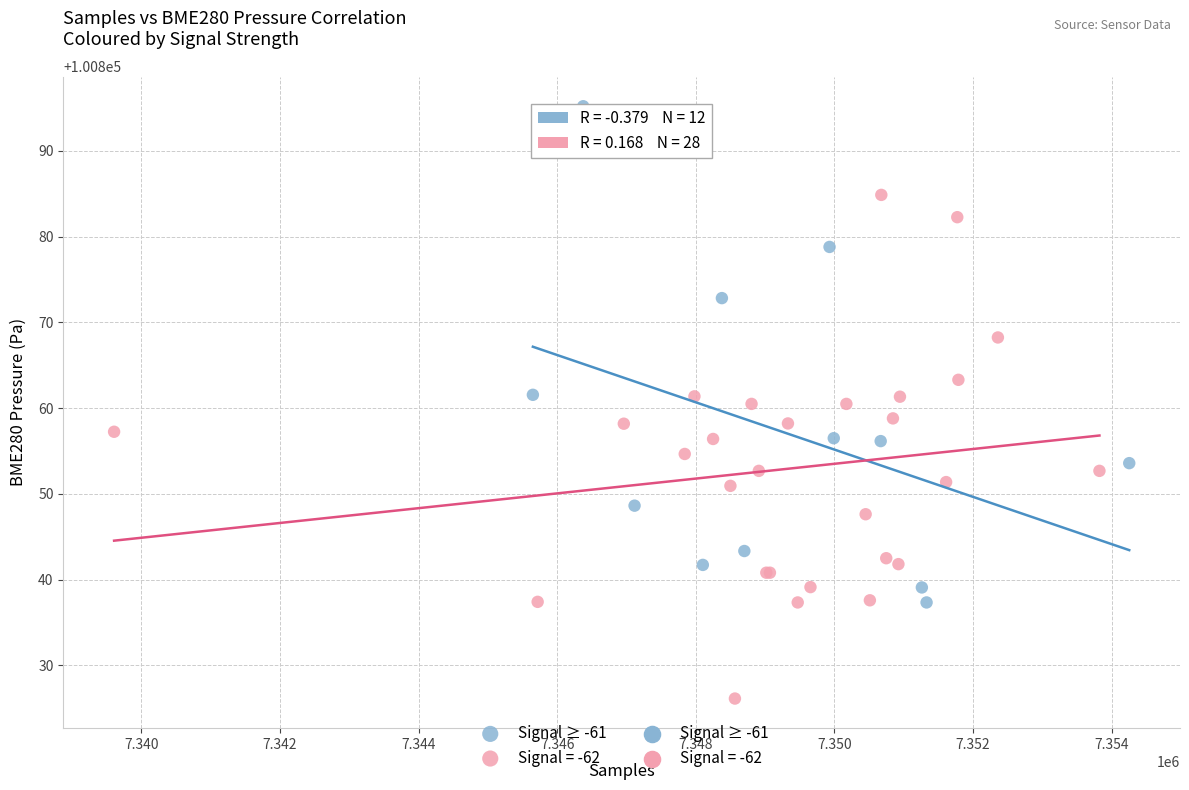

Which series contains the lowest Y value?

Signal = -62